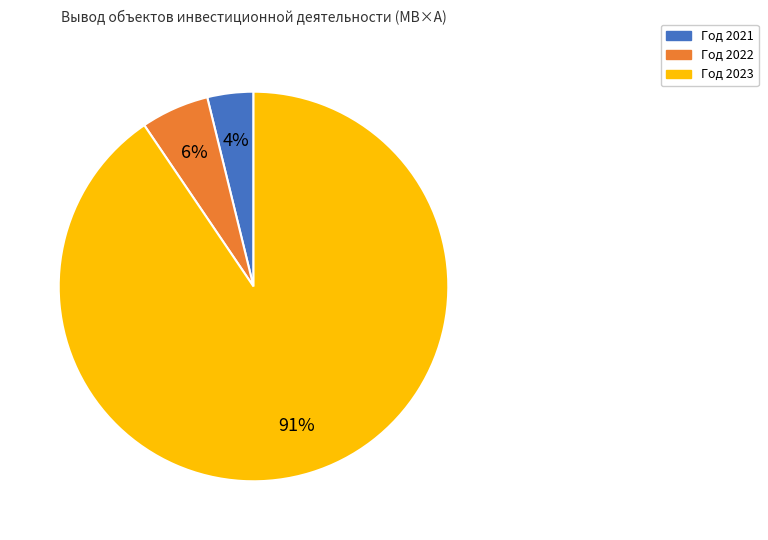

To the nearest percent, what is the average slice percentage?

33%